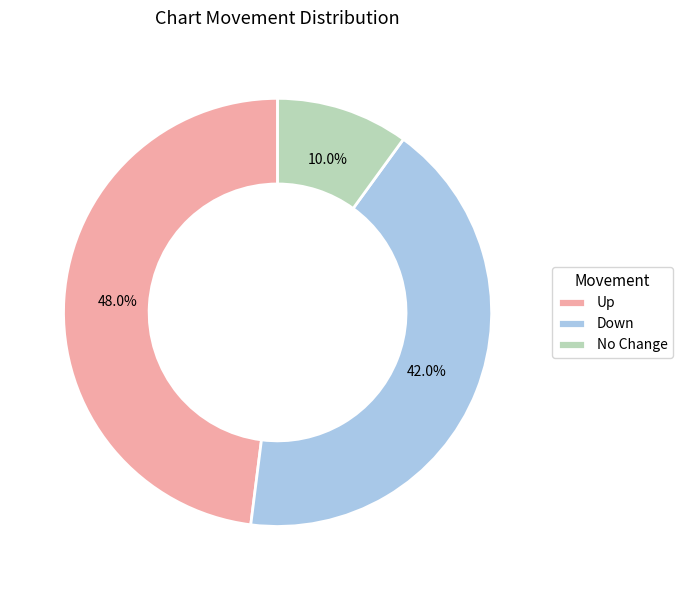

Between No Change and Up, which is larger?

Up